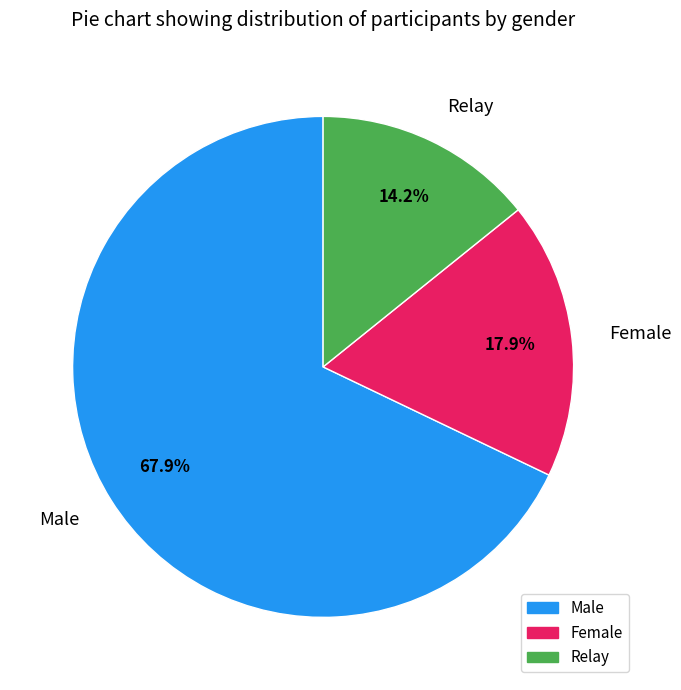

What is the ratio of the value at Male to the value at Female?

3.8